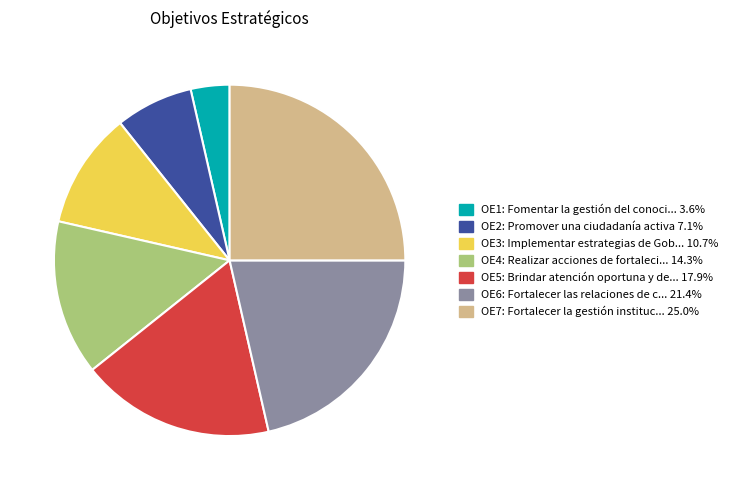

Is there a majority slice in this chart?

No